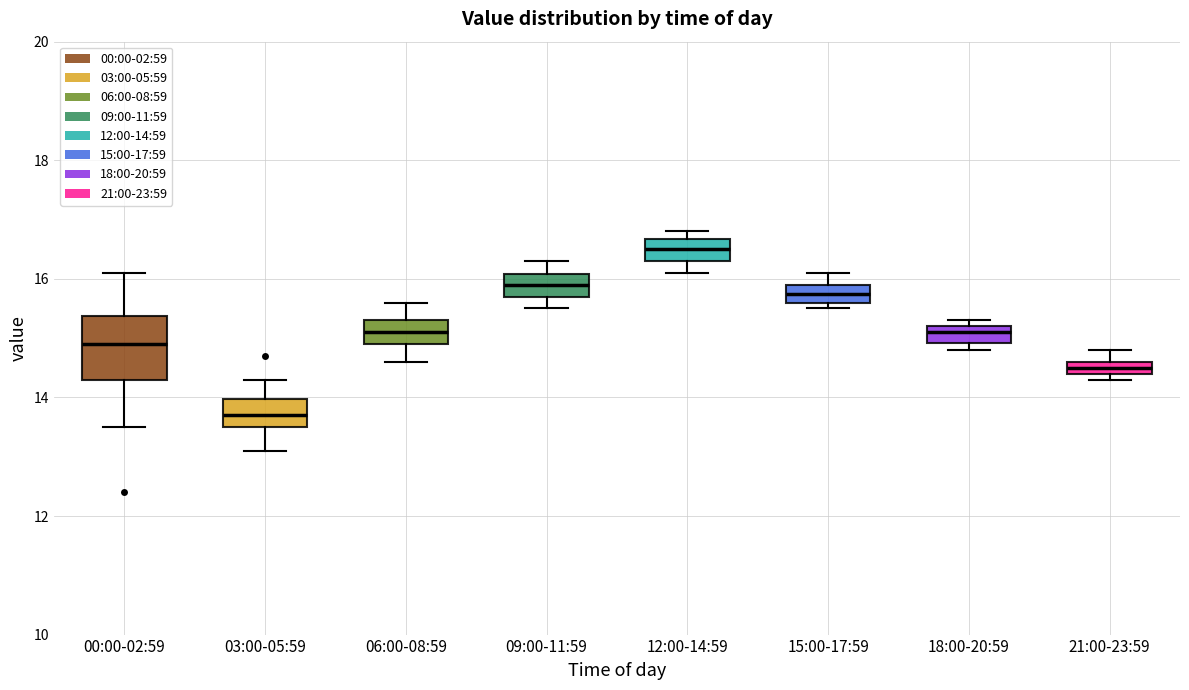

Where is the upper edge of the box for 21:00-23:59 on the y-axis? The values are not printed on the chart, so give them approximately, as read against the axis.

14.6